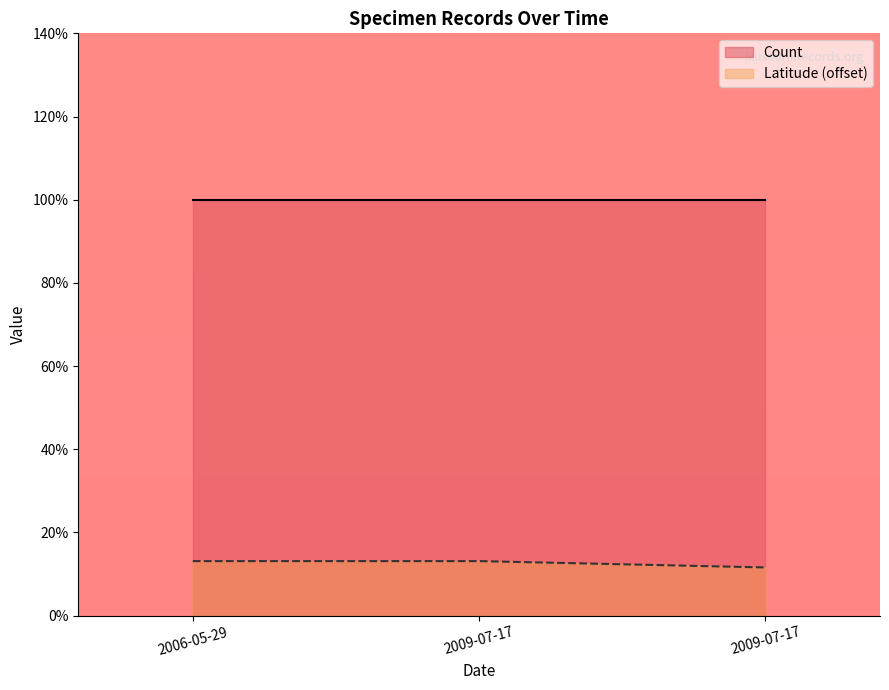

What is the smallest value displayed?

0.1